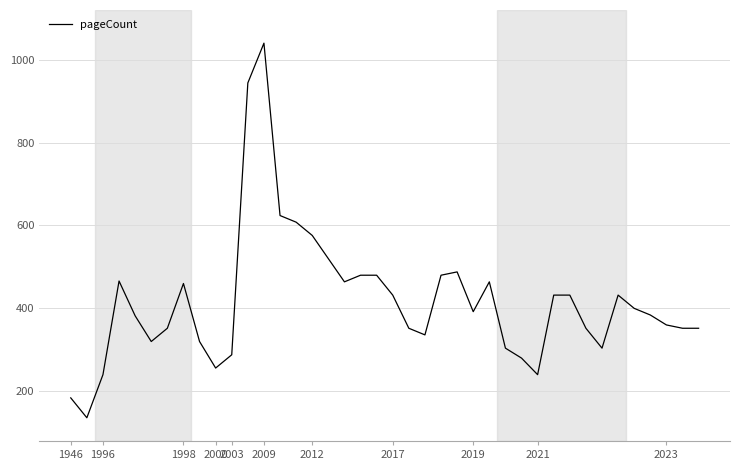

What is the minimum value shown in the chart?

136